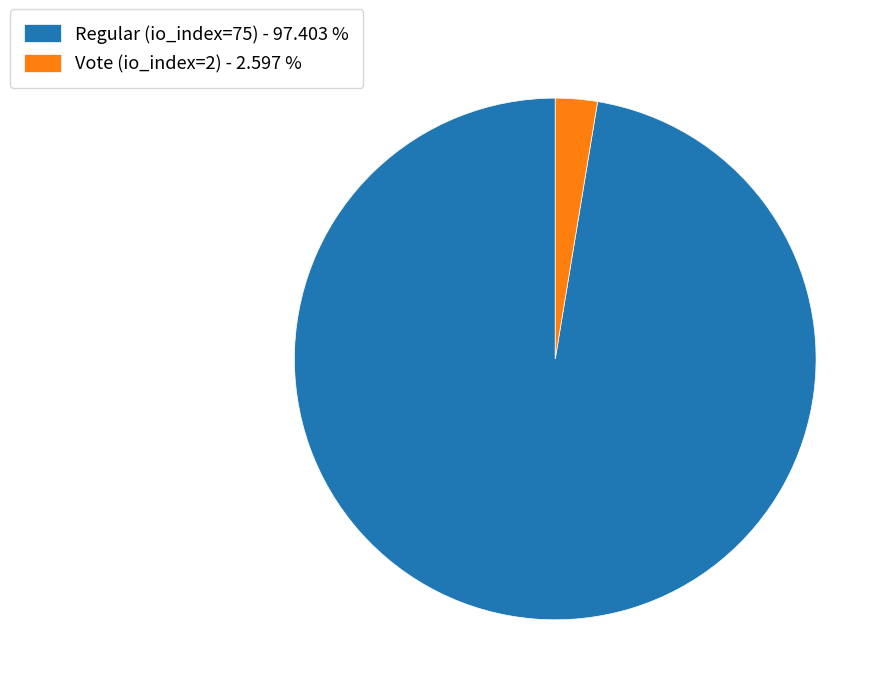

Is there a majority slice in this chart?

Yes